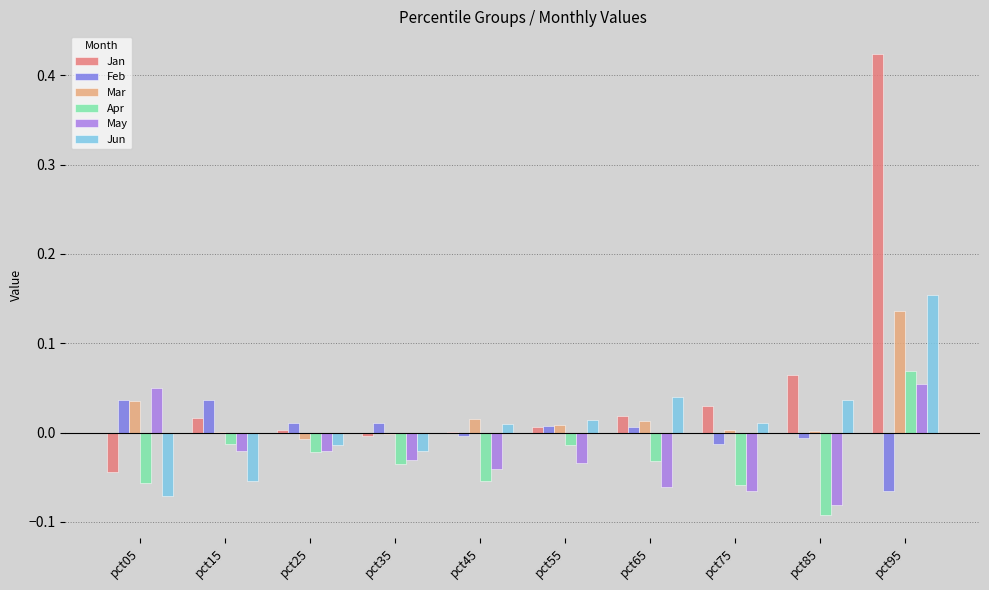

Does the chart contain stacked bars?

No